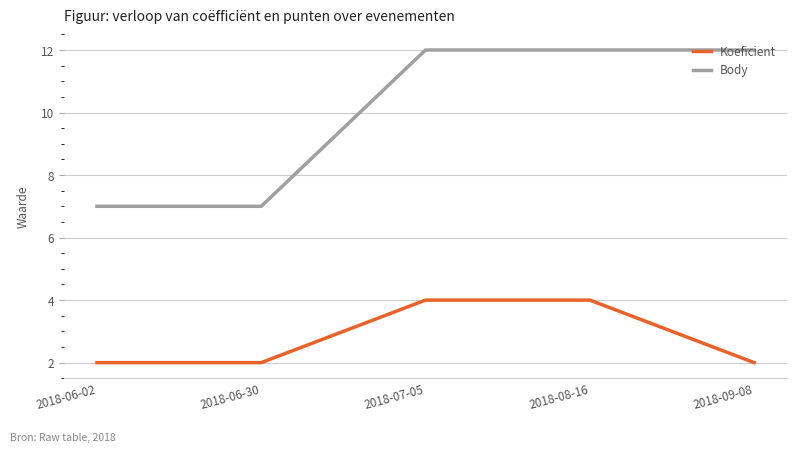

True or false: Koeficient has a value of 6 at 2018-07-05.

False